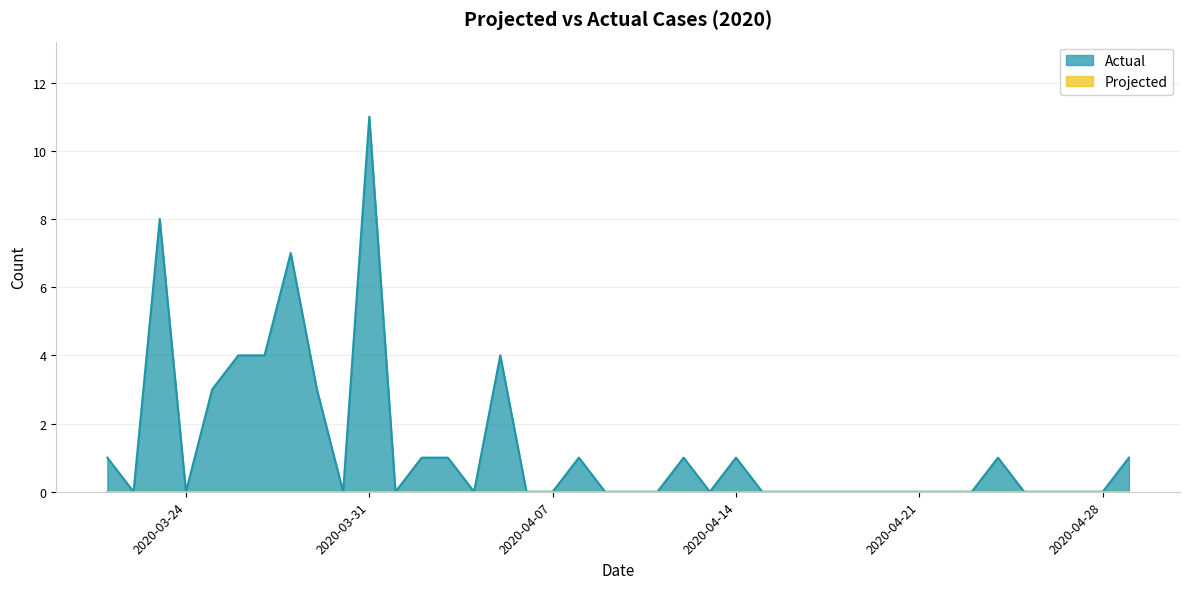

Which has a higher value, 2020-04-20 or 2020-03-30?

2020-04-20